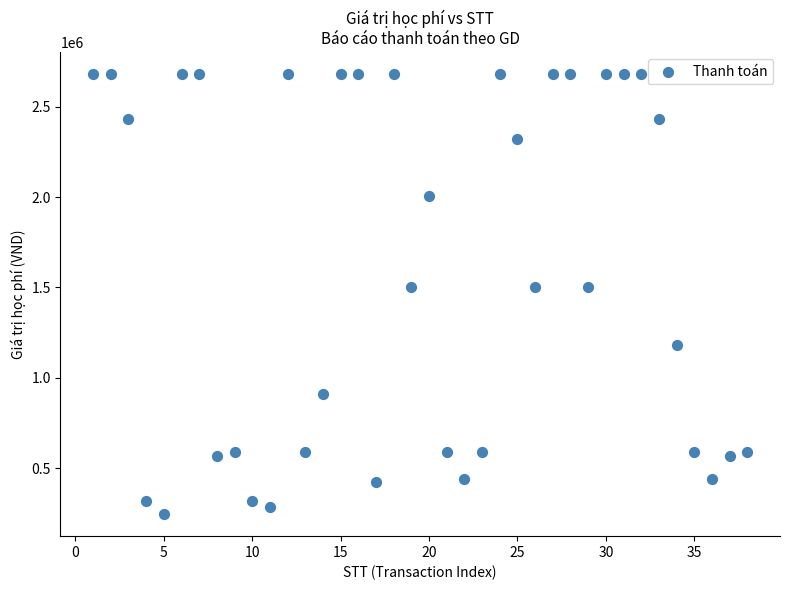

What is the range of Y values (max minus min)?

2435000